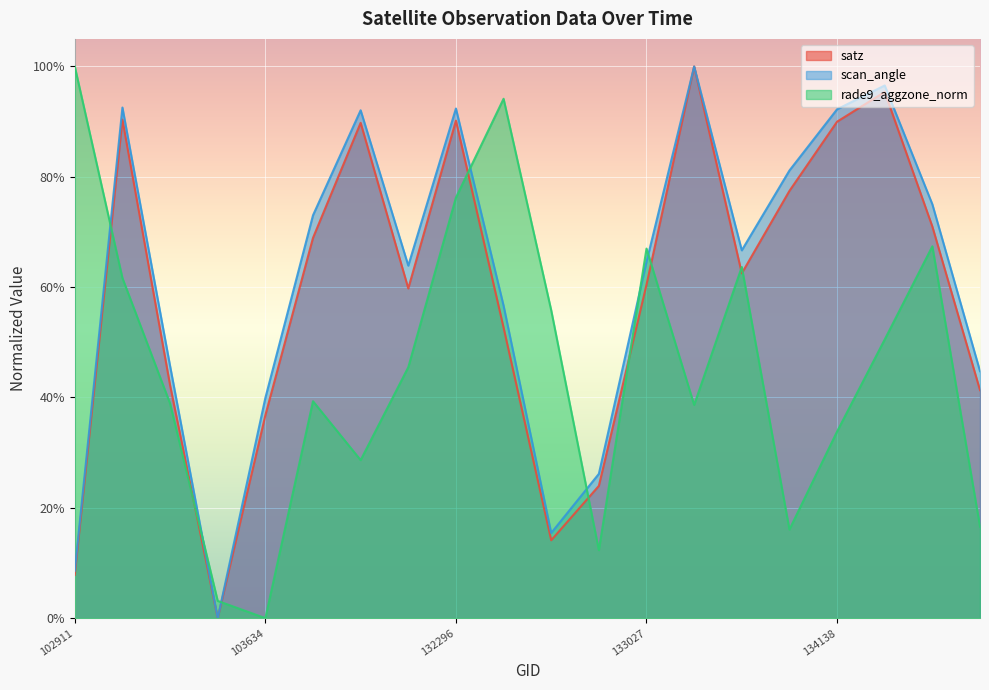

At which label does satz reach its peak?

133392